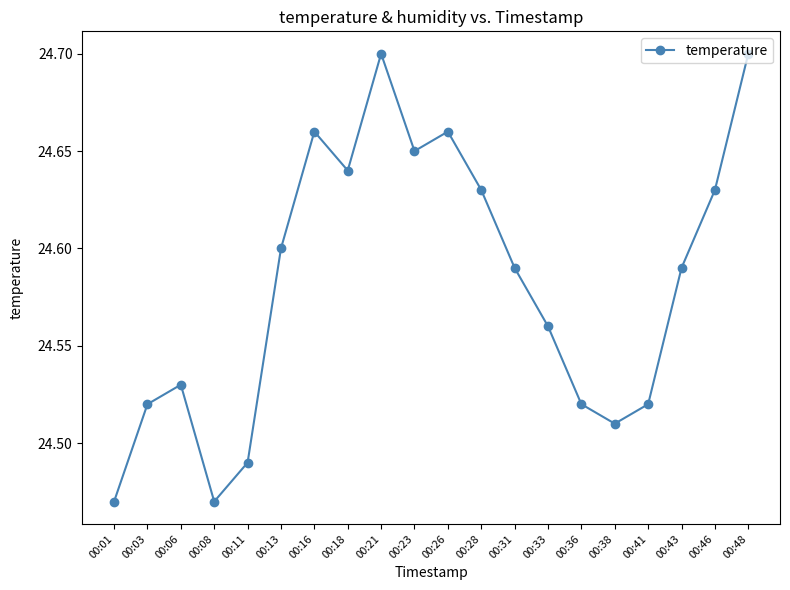

Is it true that the value at 00:48 is 24.7?

True